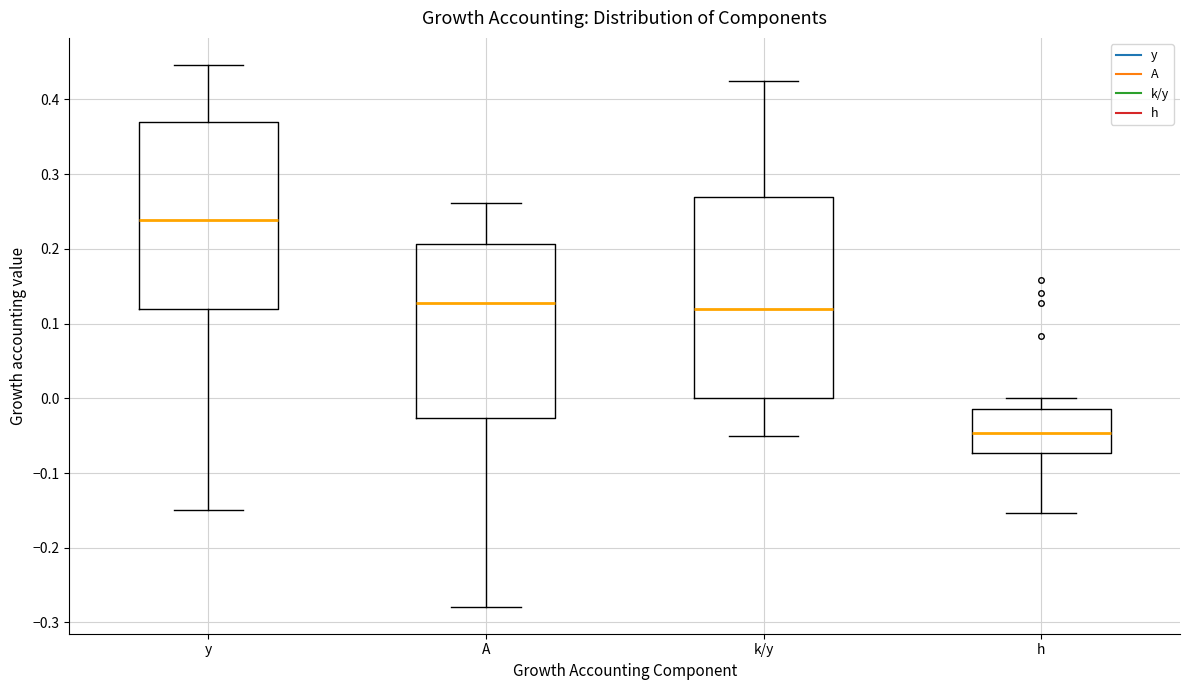

Reading left to right, transcribe this box plot: for each box, give where its median line is, the range the box spans, and where its two whiskers end, as read against the y-axis. The values are not printed on the chart, so give them approximately, as read against the axis.

y: median 0.24, box 0.12 to 0.37, whiskers -0.15 to 0.45
A: median 0.13, box -0.03 to 0.21, whiskers -0.28 to 0.26
k/y: median 0.12, box 0.00 to 0.27, whiskers -0.05 to 0.43
h: median -0.05, box -0.07 to -0.01, whiskers -0.15 to 0.00